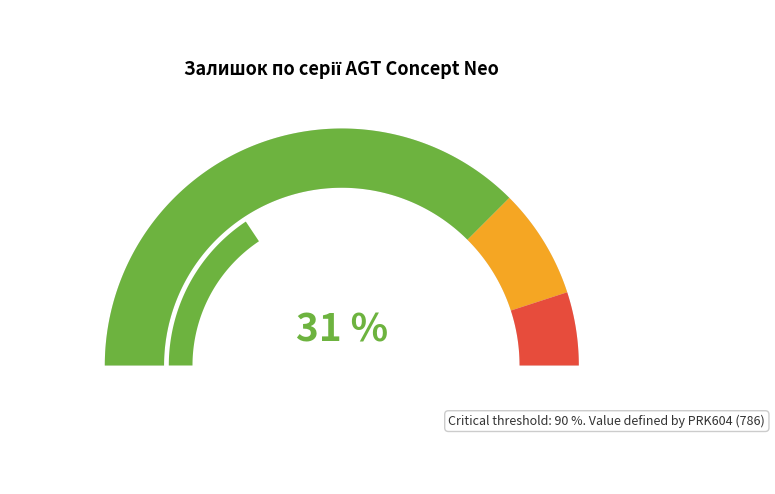

Does PRK603 account for over 50% of the chart?

No